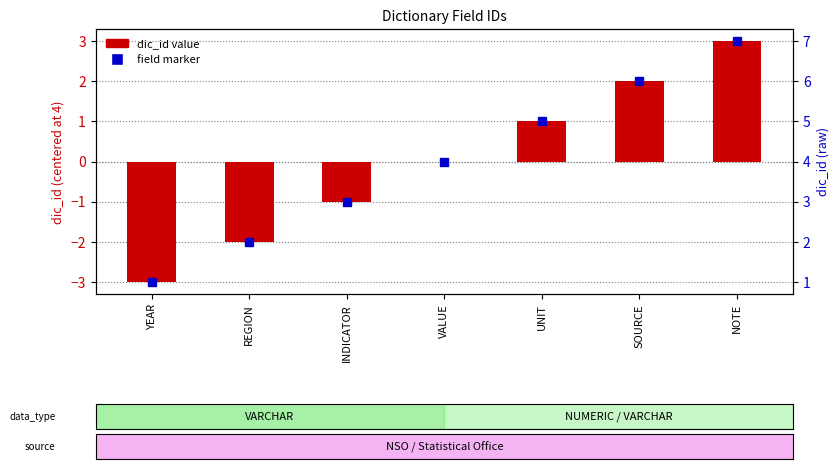

How many data points are above 0?

3